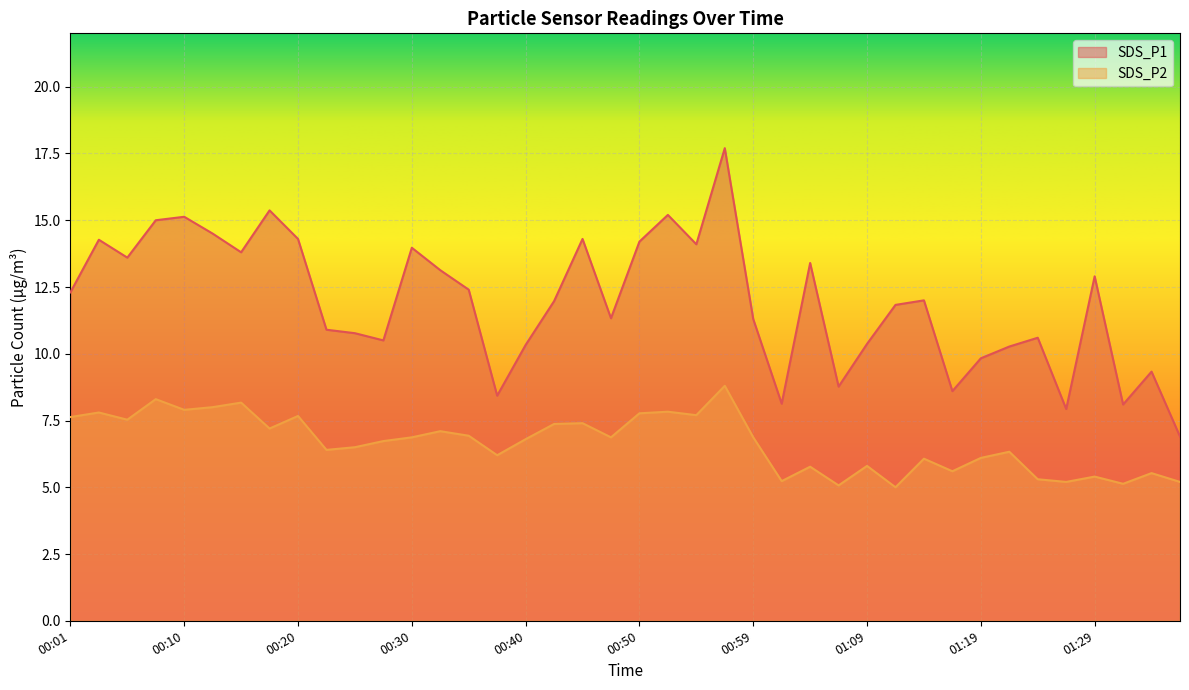

What is the minimum value for SDS_P1?

6.9